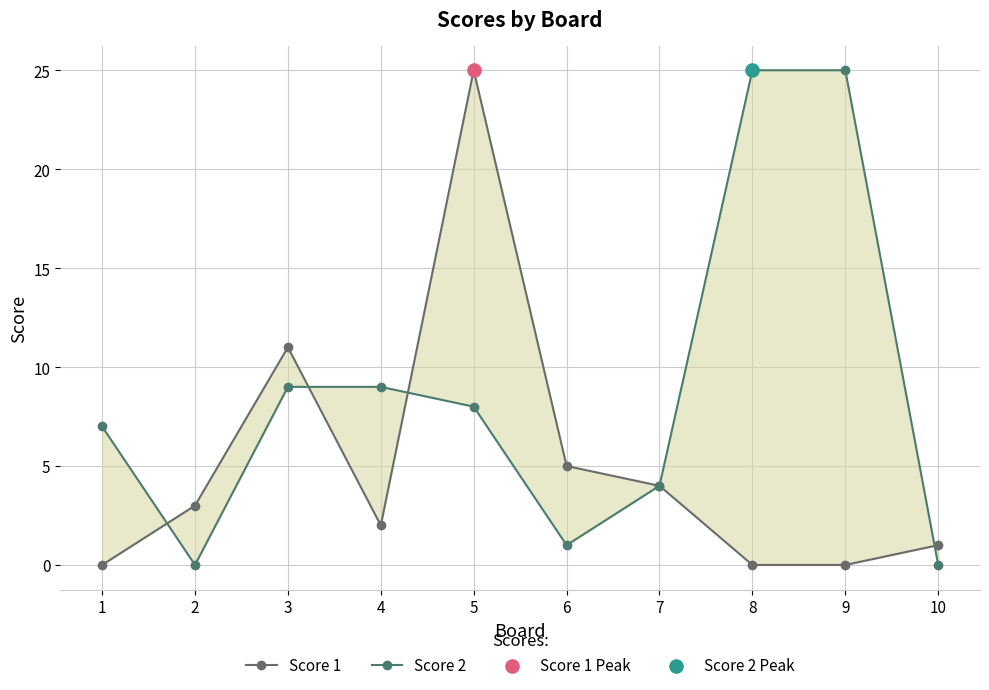

Which series has the largest Y range (max minus min)?

Score 1